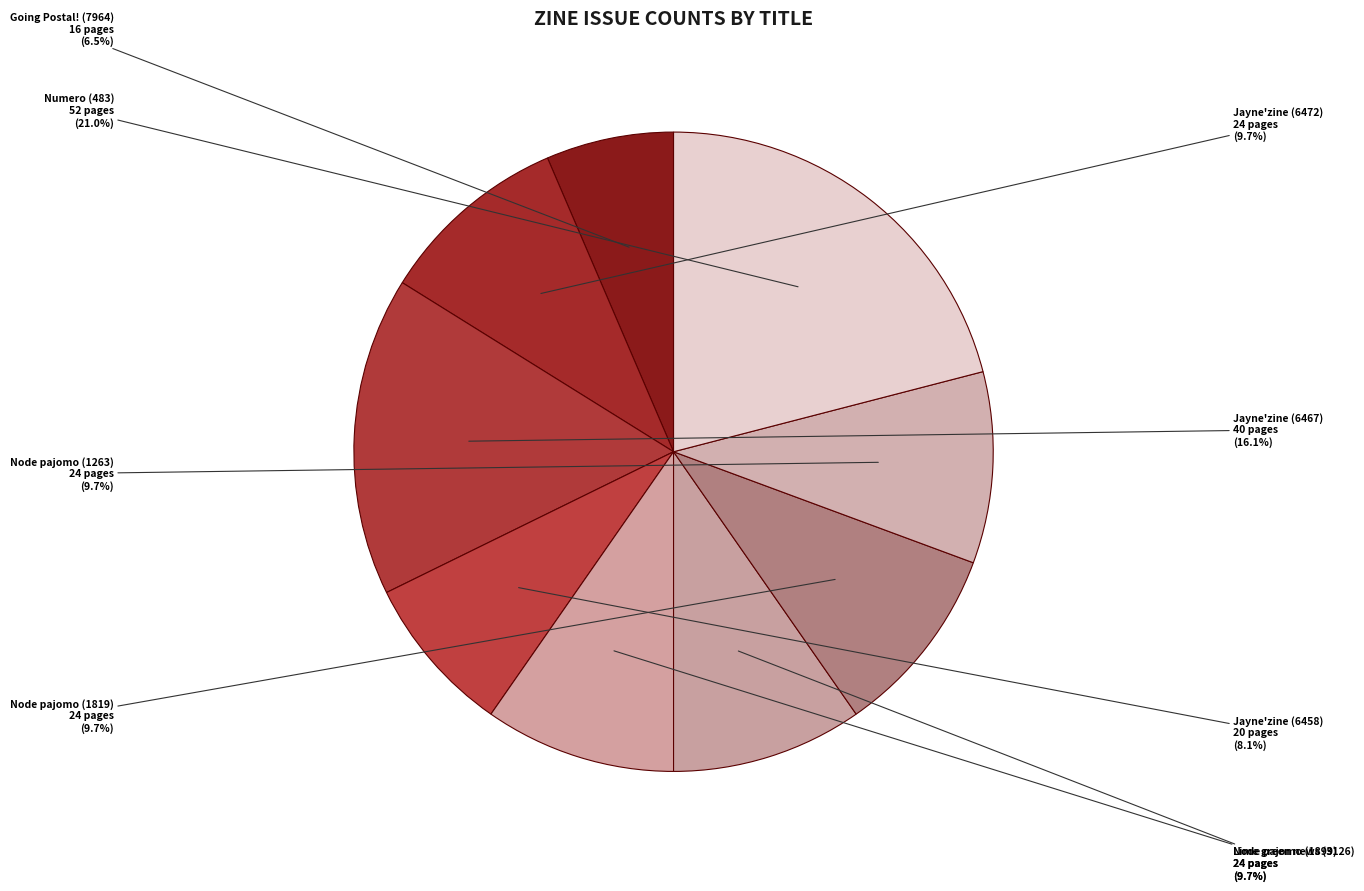

Is the sum of Jayne'zine (6458) and Node pajomo (1819) greater than half?

No